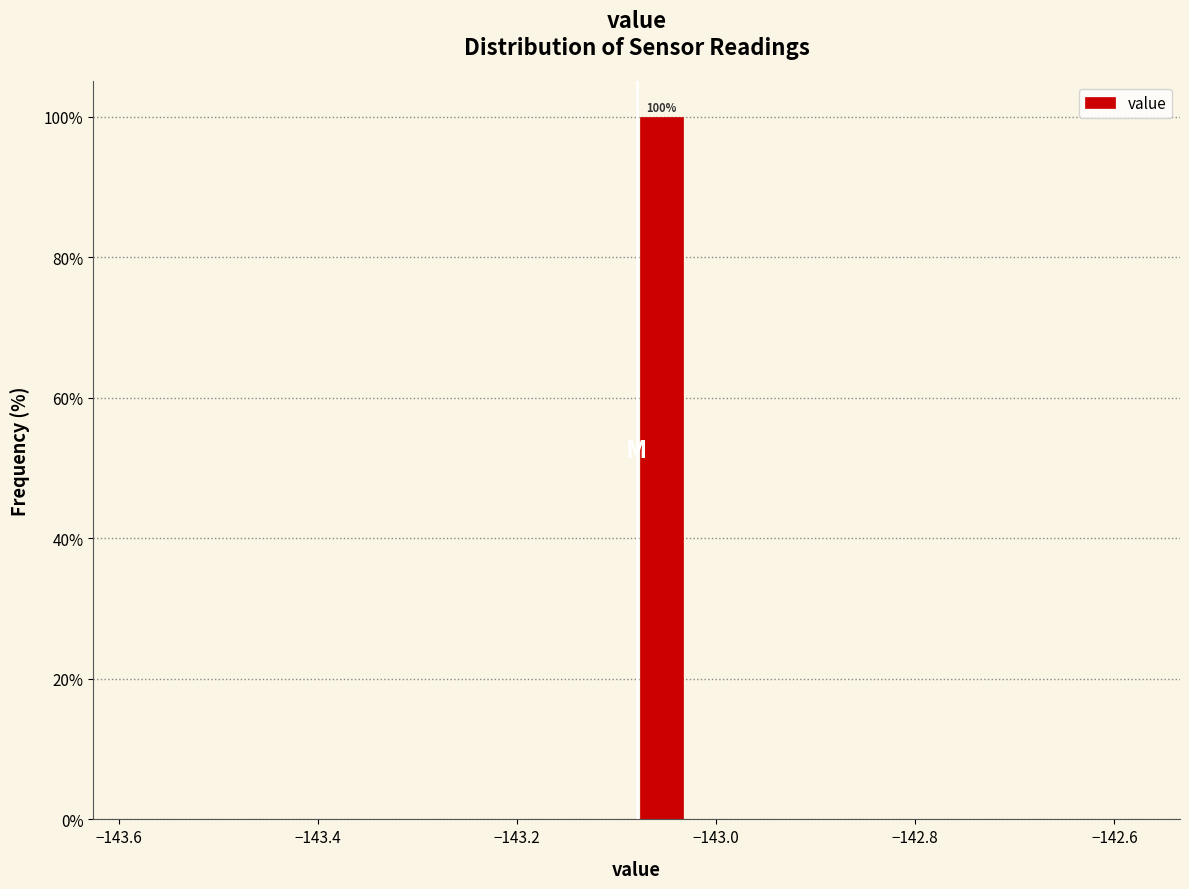

Read against the x-axis, roughly where is the centre of the tallest bar?

-143.06